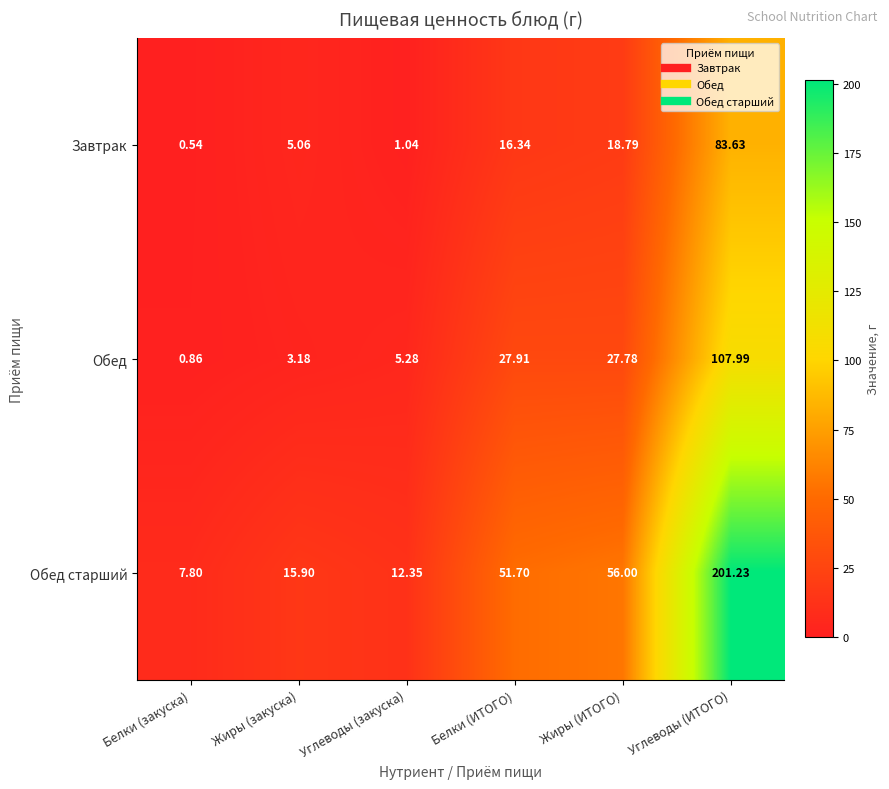

Where is Обед nearest to the value 54?

Белки (ИТОГО)